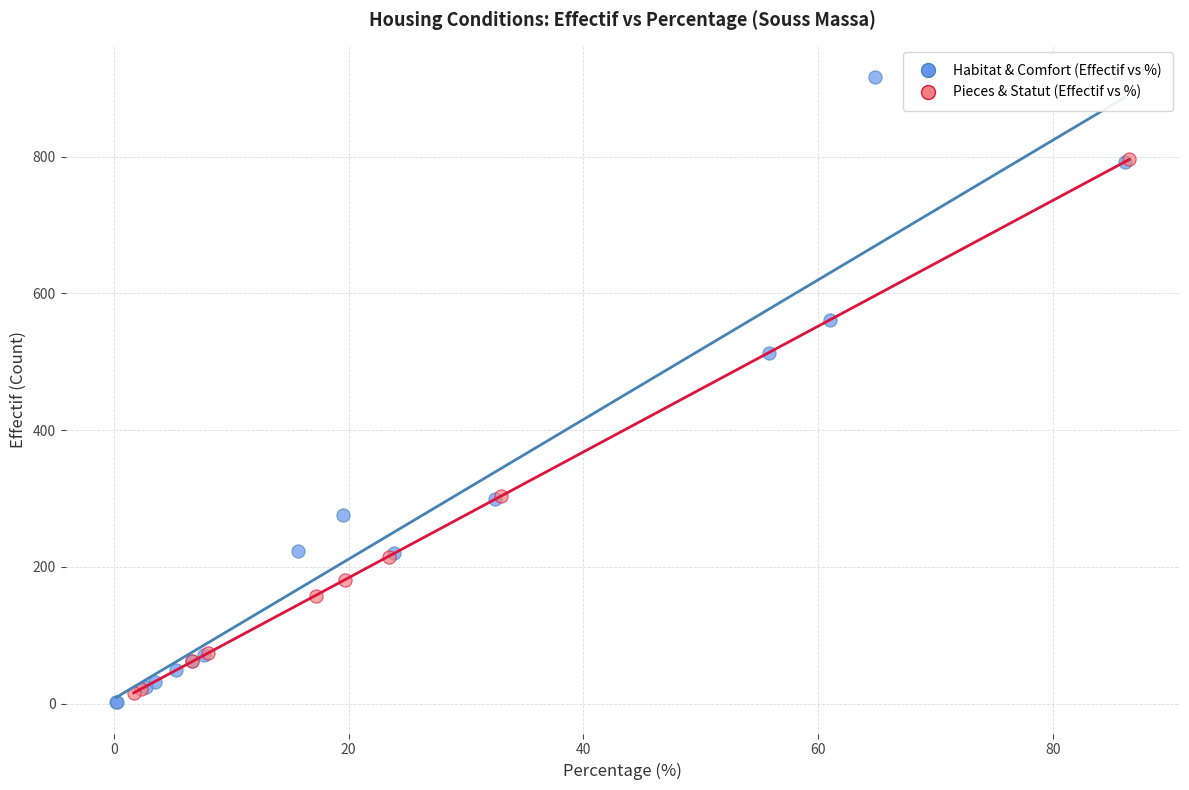

What are all the series names shown in the legend?

Habitat & Comfort (Effectif vs %), Pieces & Statut (Effectif vs %)